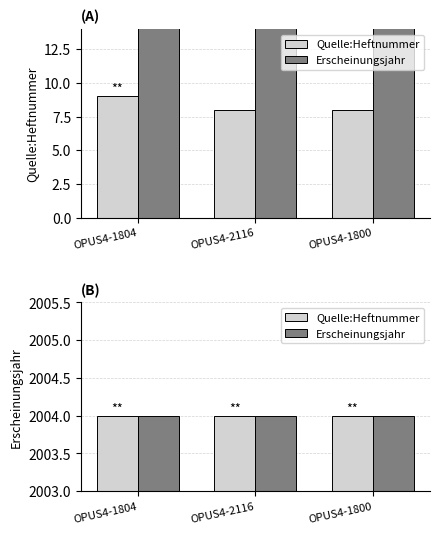

What is the change in value from OPUS4-1804 to OPUS4-2116?

-1